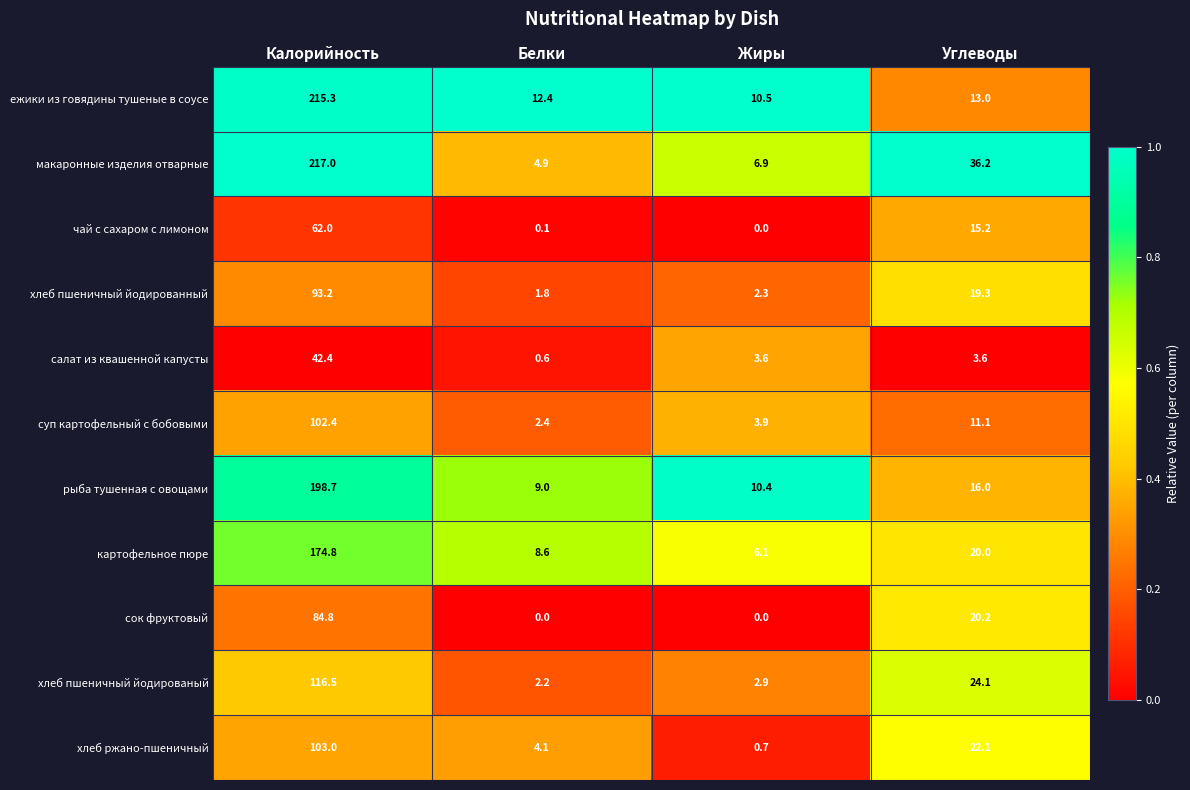

Rank the series at Калорийность from lowest to highest value.

салат из квашенной капусты, чай с сахаром с лимоном, сок фруктовый, хлеб пшеничный йодированный, суп картофельный с бобовыми, хлеб ржано-пшеничный, хлеб пшеничный йодированый, картофельное пюре, рыба тушенная с овощами, ежики из говядины тушеные в соусе, макаронные изделия отварные